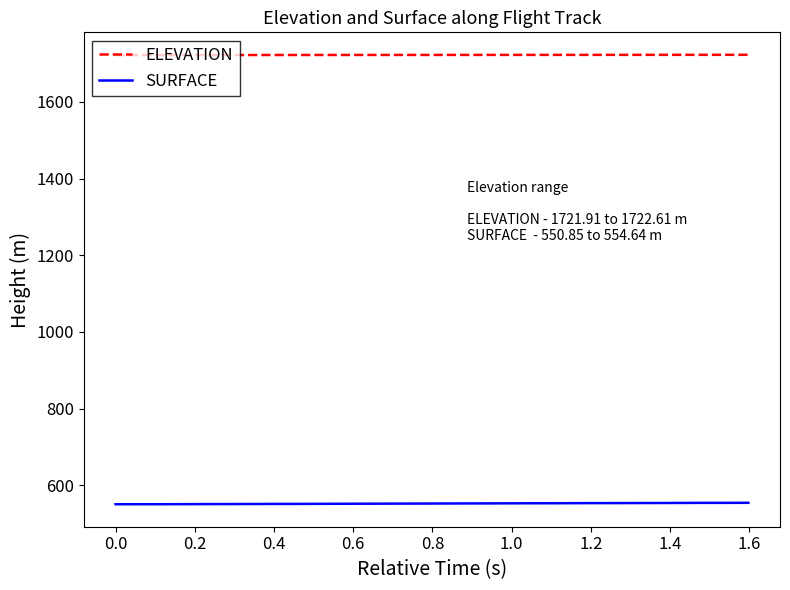

Rank the series by their maximum value, from lowest to highest.

SURFACE, ELEVATION